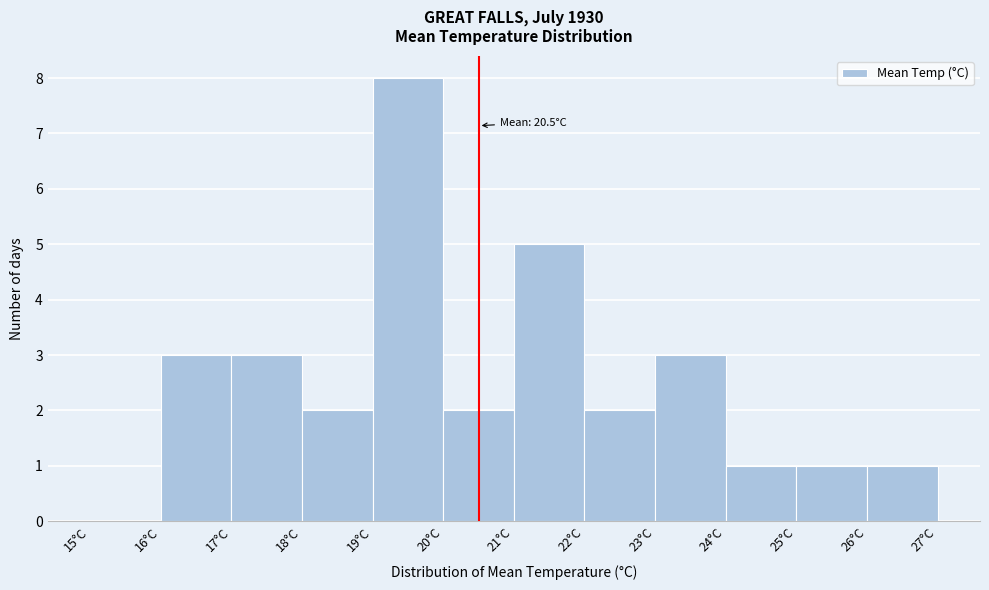

Over which range of the x-axis is the bar tallest?

19 to 20